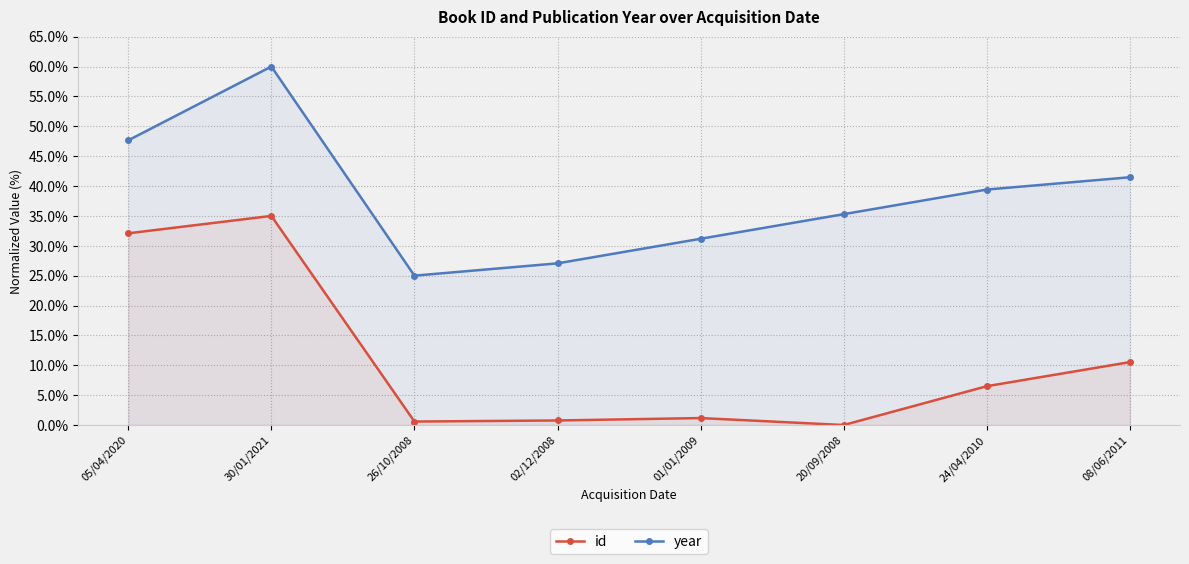

What is the average value of the year series?

38.4